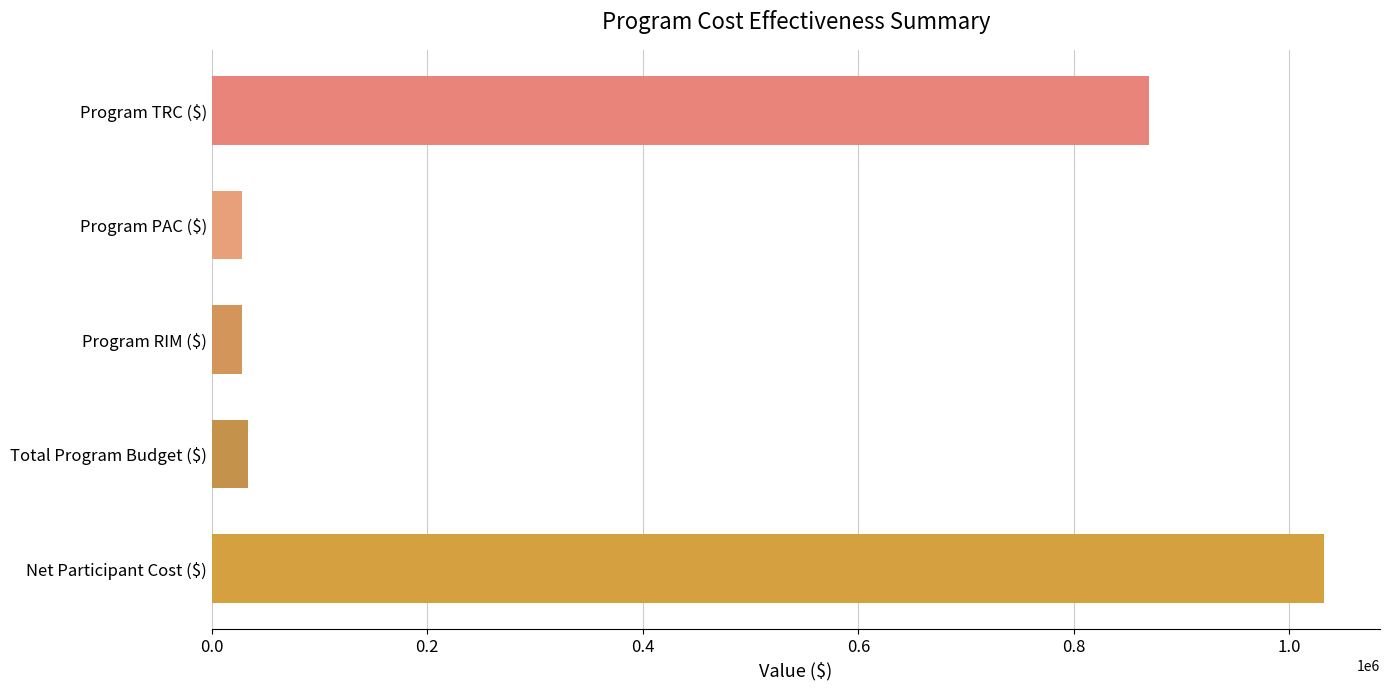

What is the sum of all values?

1991120.6